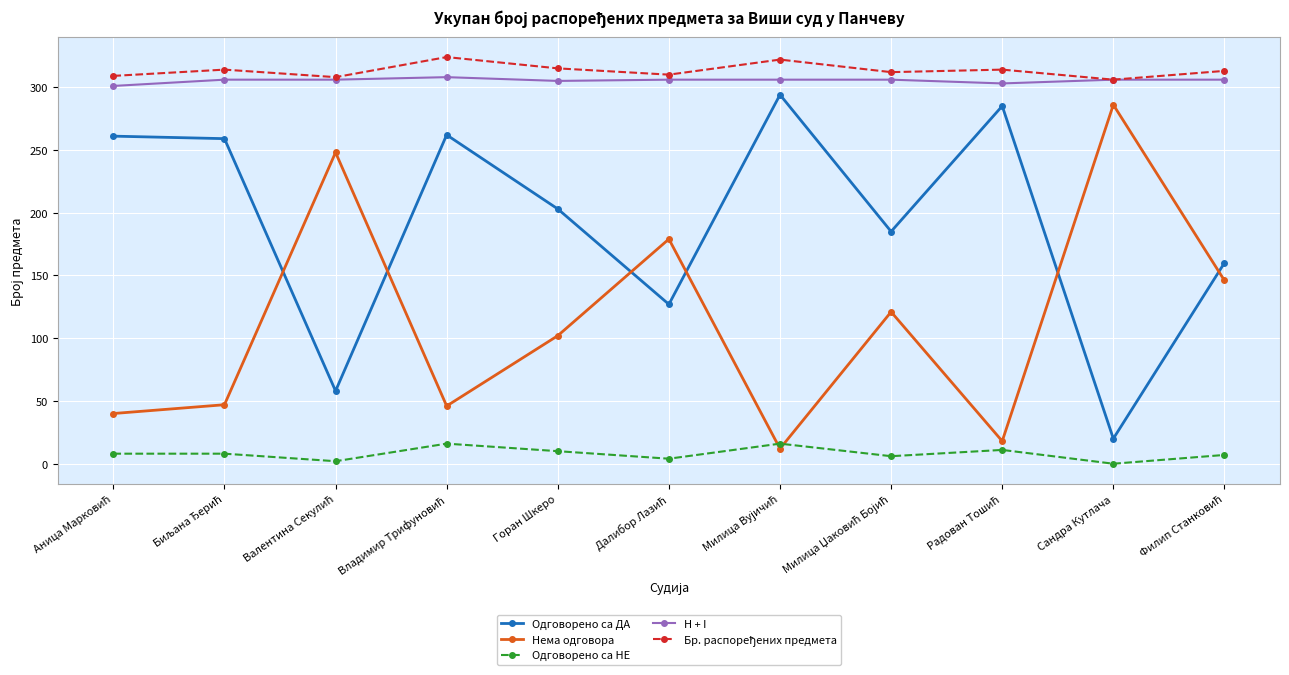

What is the highest value of the Нема одговора series?

286